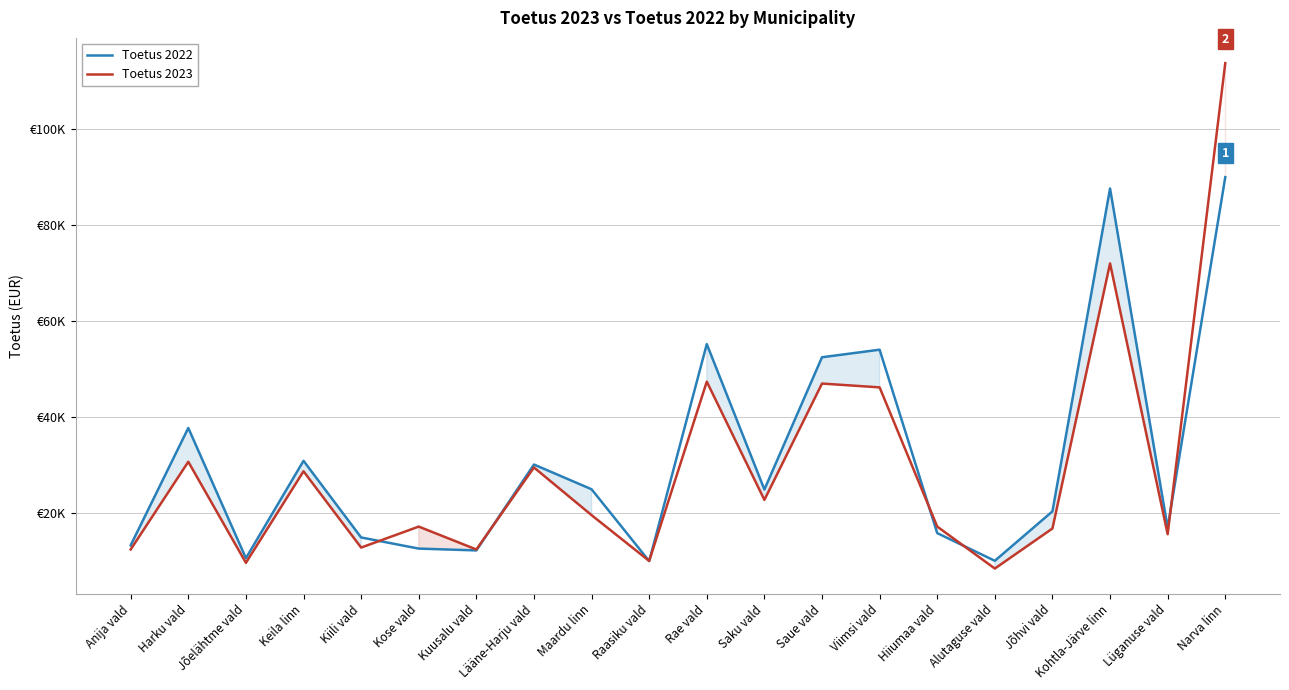

In Toetus 2023, how many points are higher than both neighbors (excluding endpoints)?

7